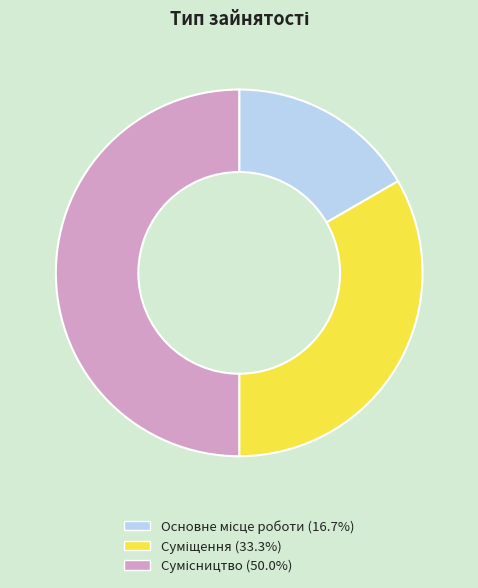

What is the smallest slice in the pie chart?

Основне місце роботи